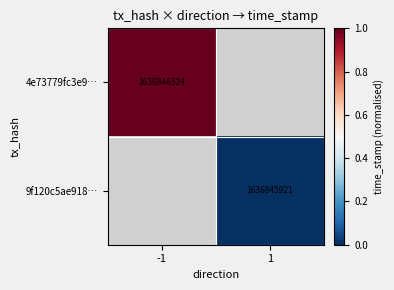

How many series are shown in this chart?

2